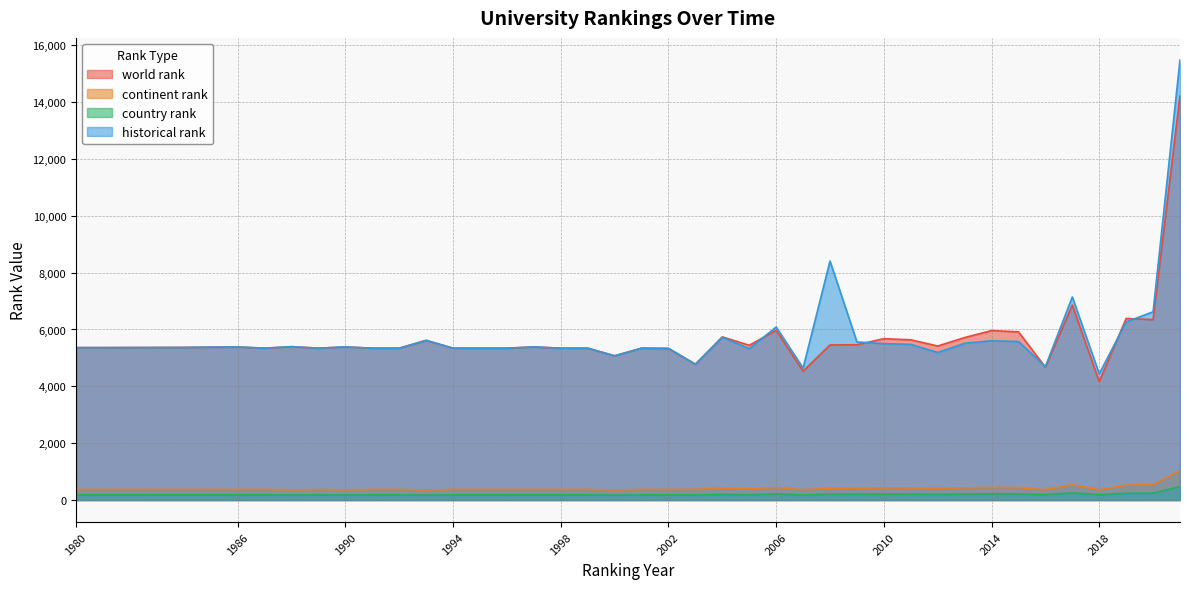

What is the difference between the highest and lowest values at 1984?

5185